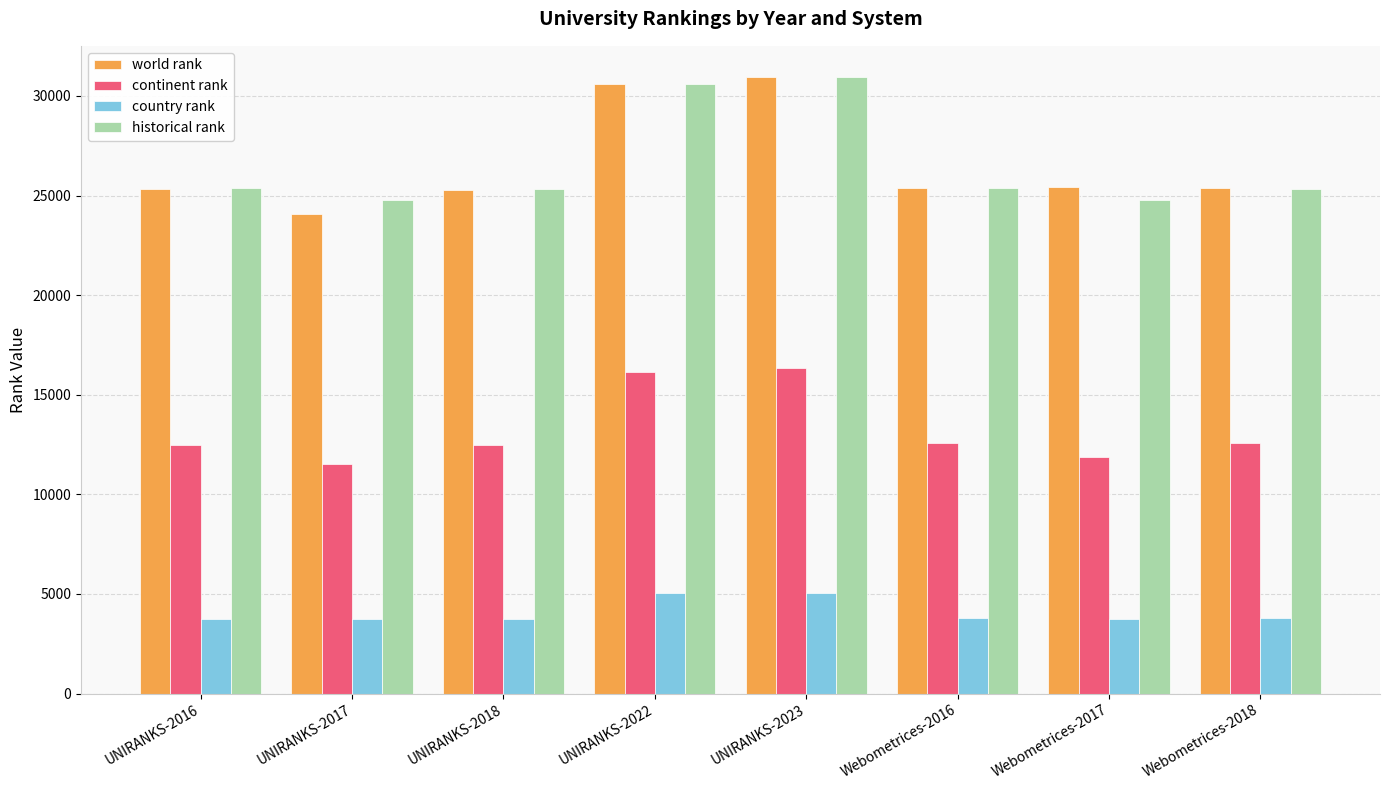

What is the greatest value displayed?

30970.0